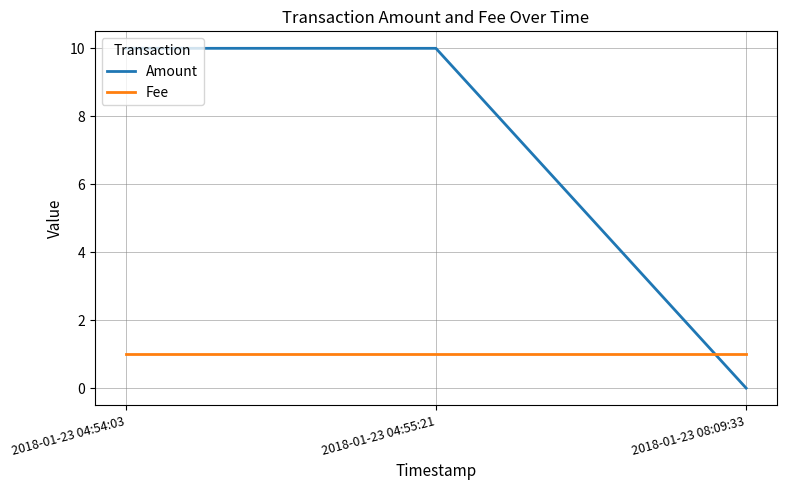

What is the spread (max minus min) of values at 2018-01-23 04:54:03?

9